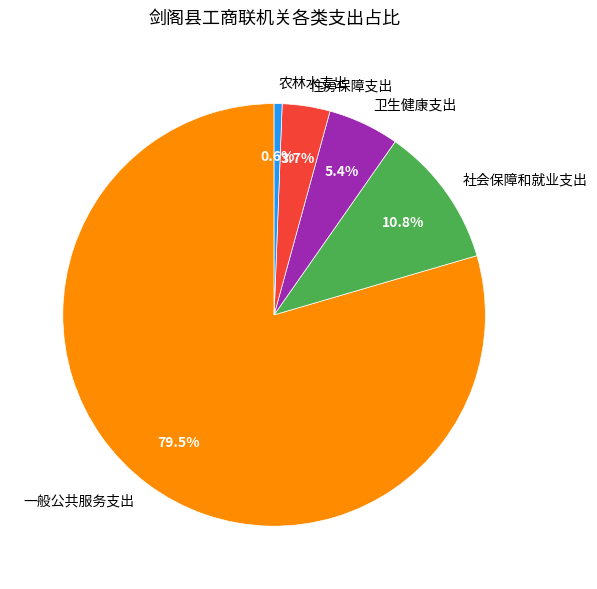

The 农林水支出 slice represents 1% of the pie. True or false?

True